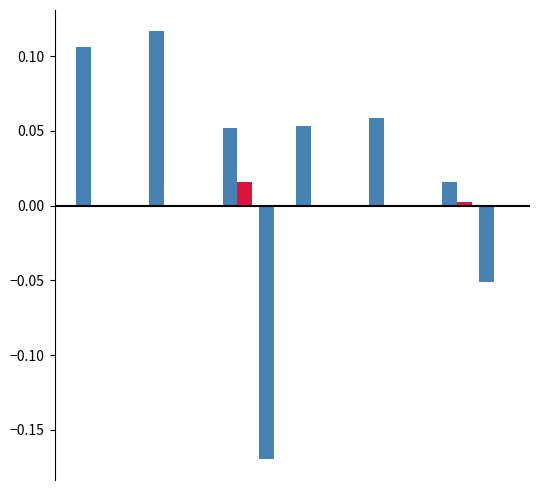

How many distinct data groups are displayed?

2